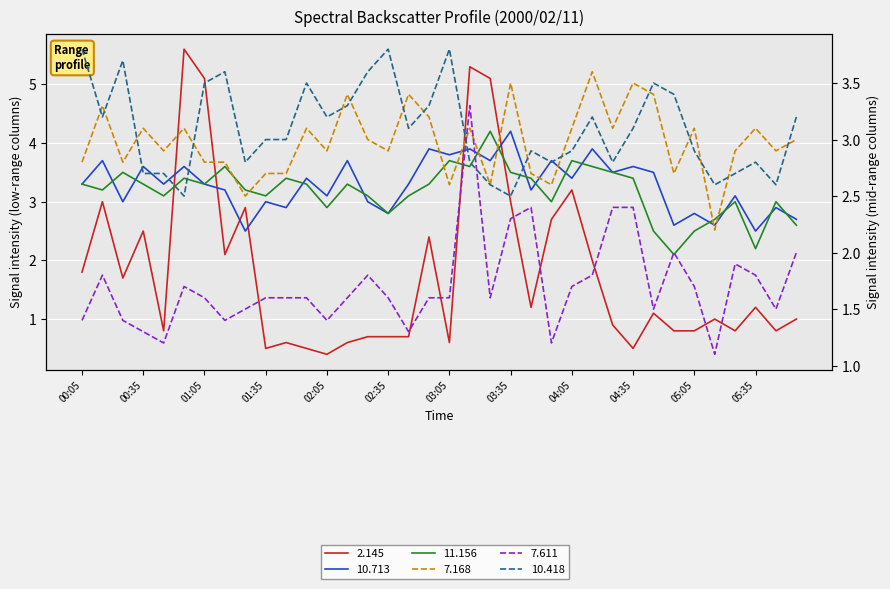

What position from the left is 05:45?

35